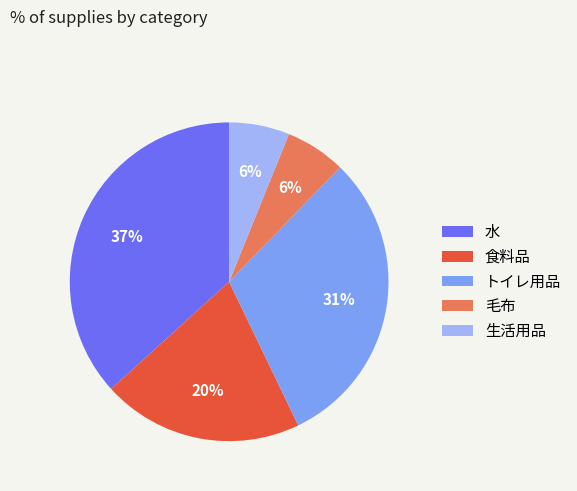

Between 水 and 食料品, which is larger?

水